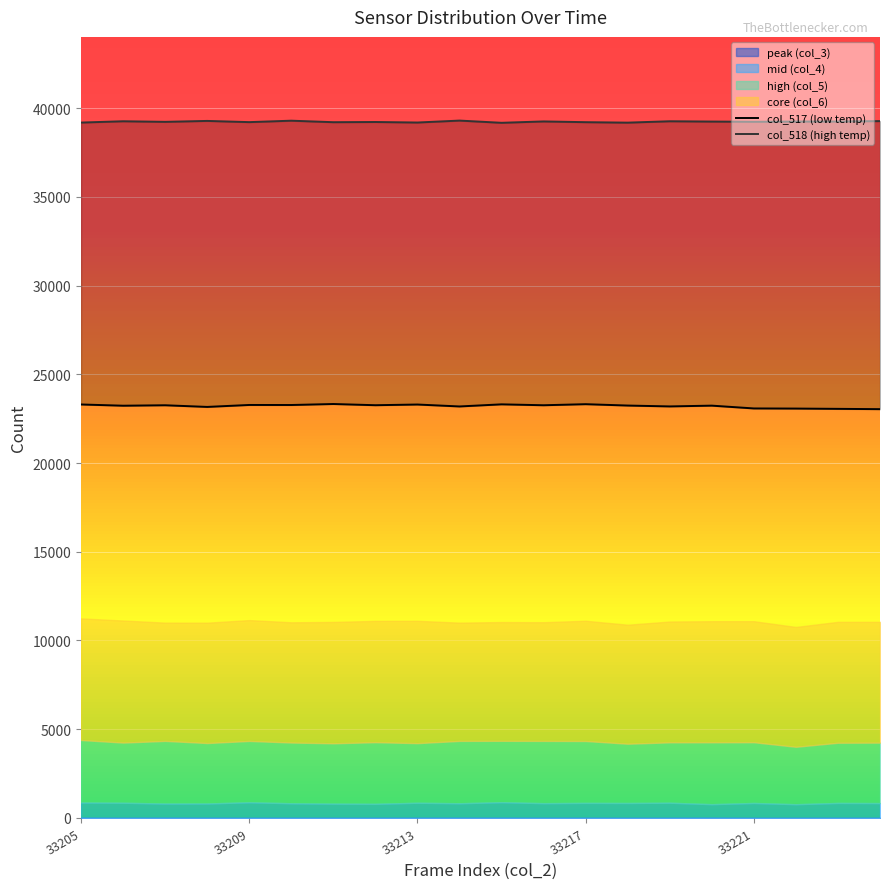

Between 33212 and 33217, which is larger?

33217